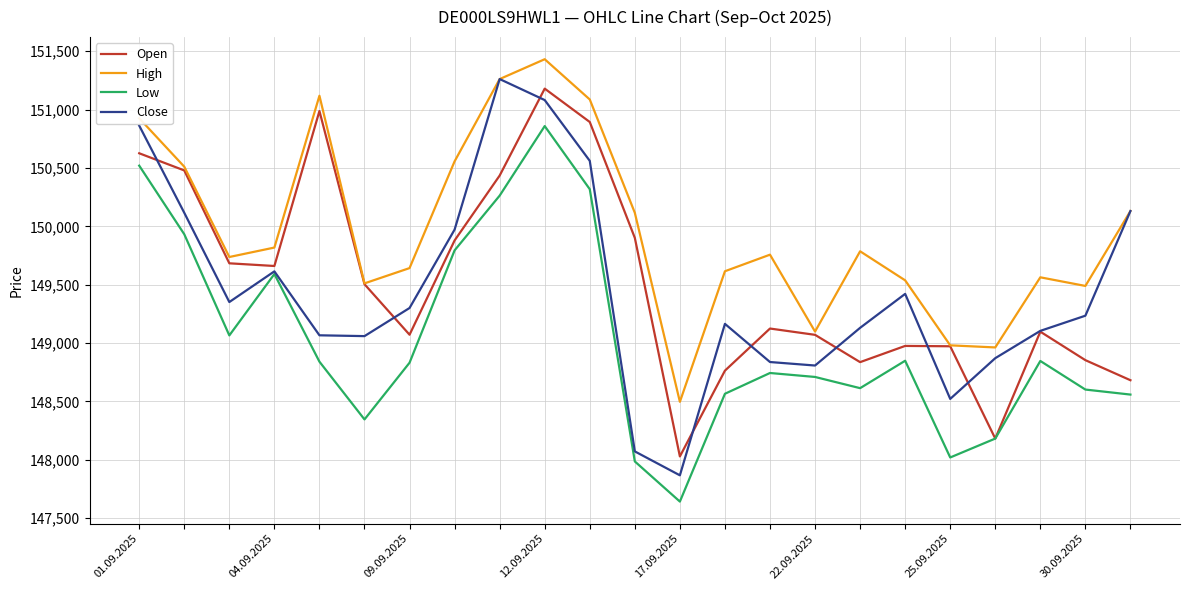

True or false: Low and High cross at least once.

False